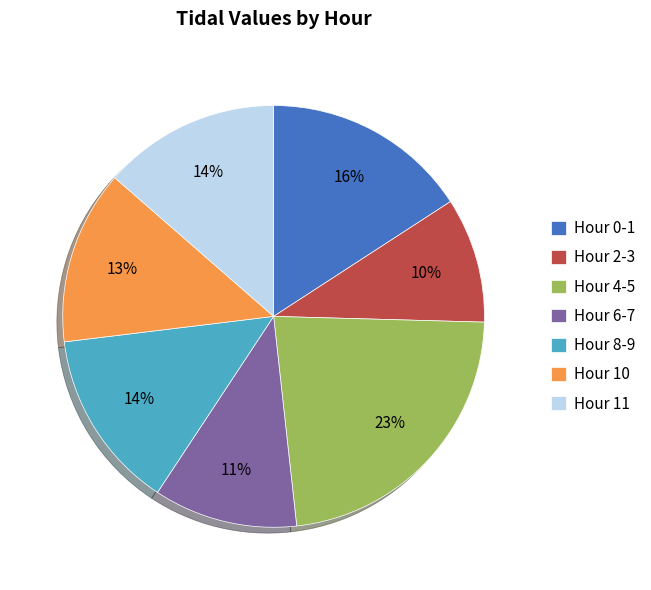

Approximately how many times larger is the value at Hour 2-3 compared to Hour 11?

0.7